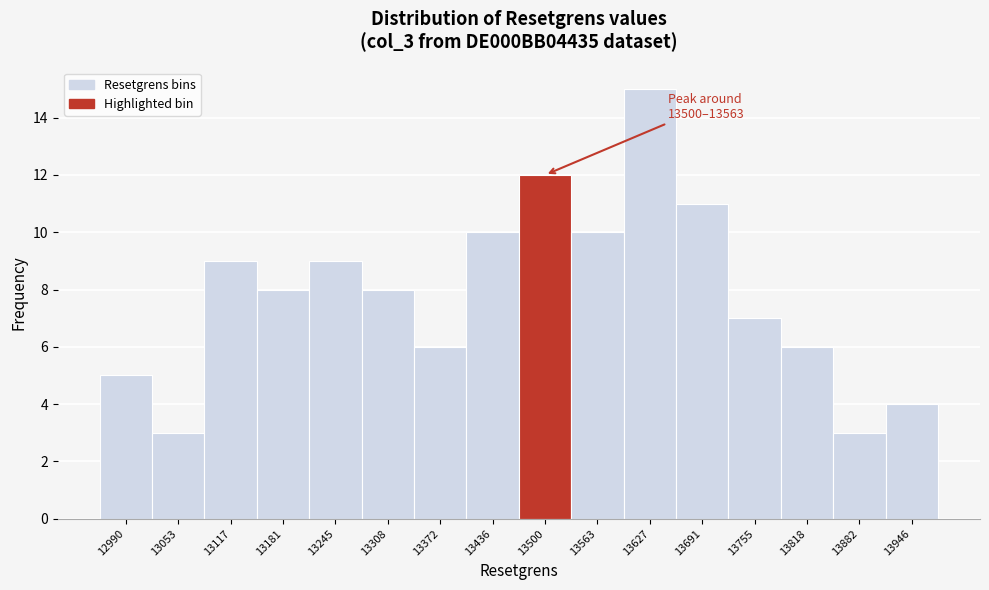

Reading right to left, list all the values displayed in this chart.

4	3	6	7	11	15	10	12	10	6	8	9	8	9	3	5